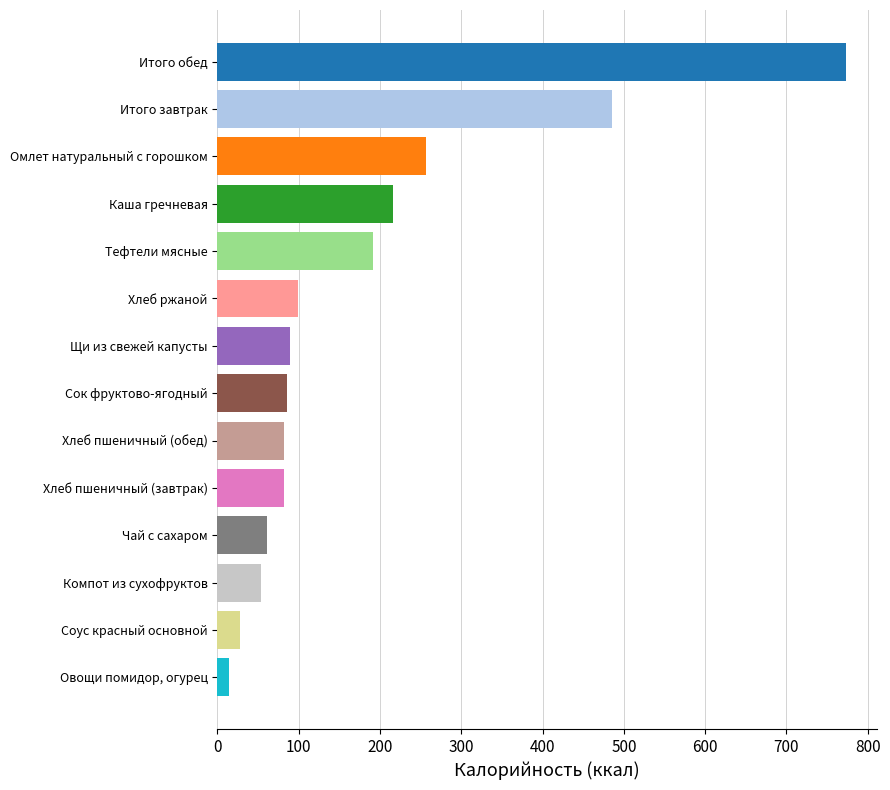

What is the label of the 9th bar from the bottom?

Хлеб ржаной